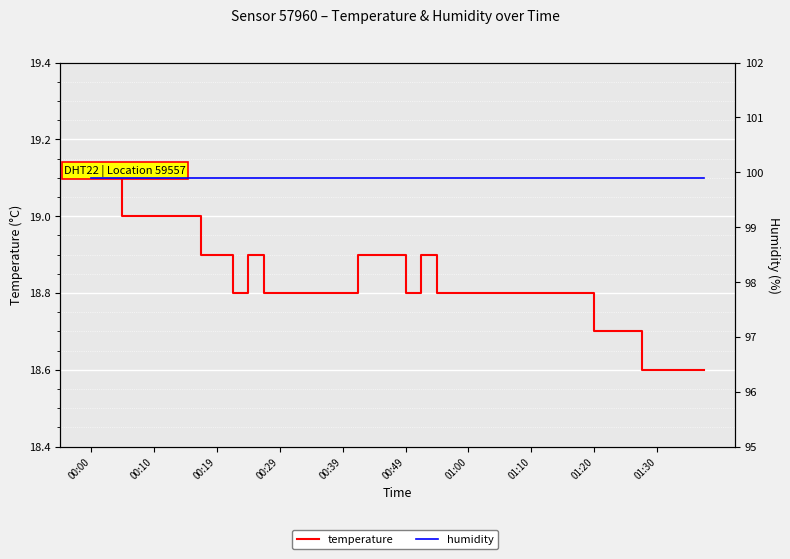

True or false: temperature and humidity cross at least once.

False